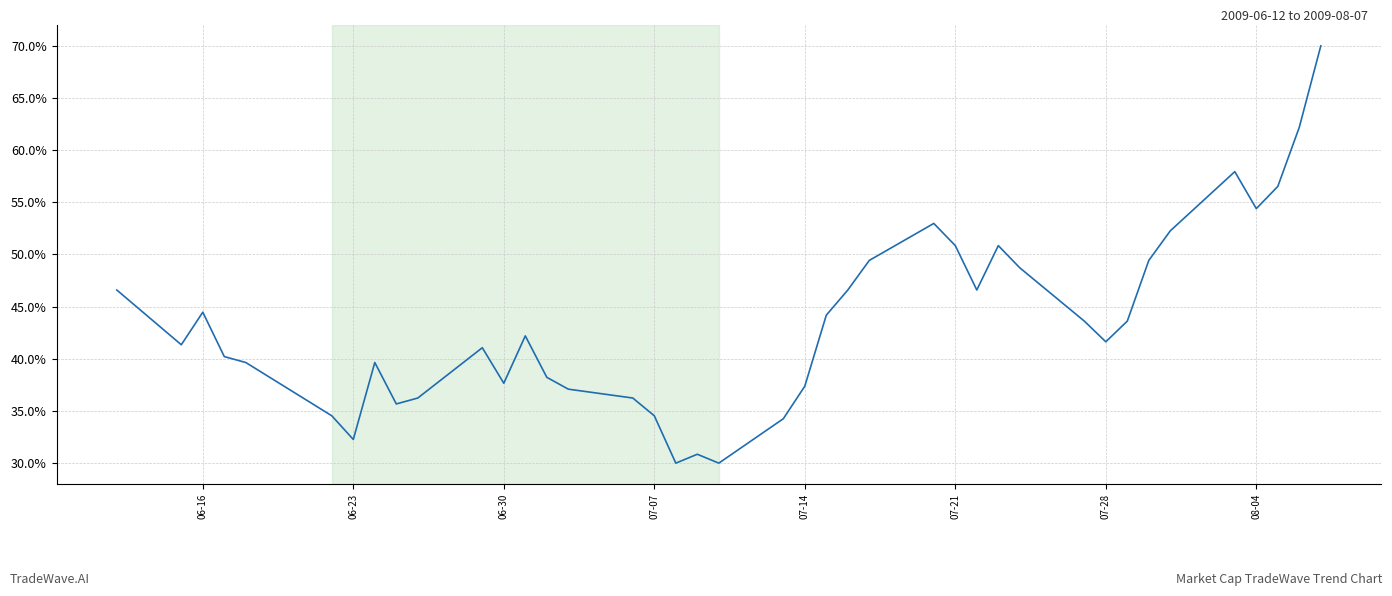

Does the chart display data point markers on the line(s)?

No